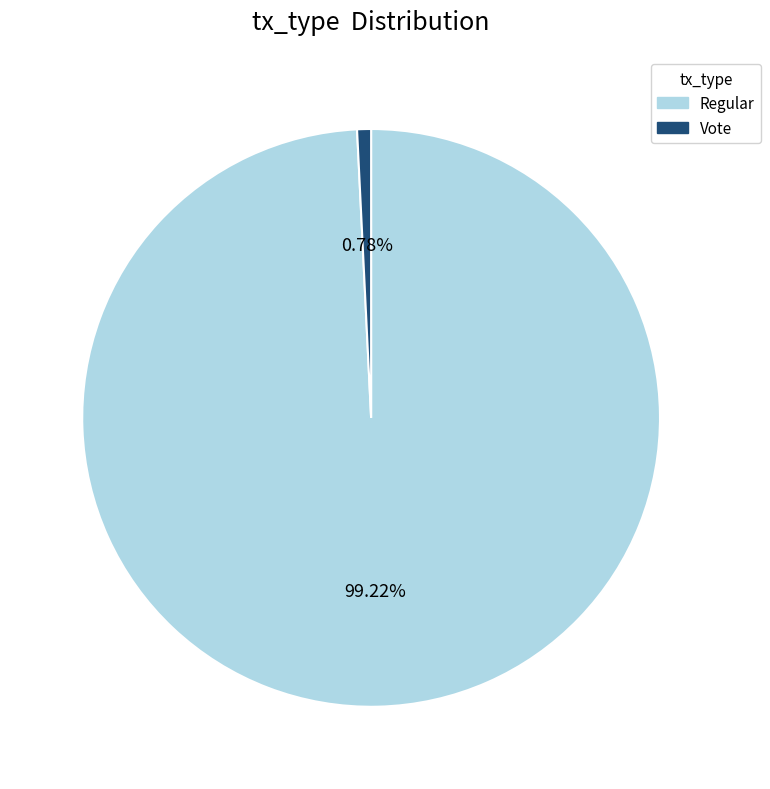

Between Vote and Regular, which is larger?

Regular